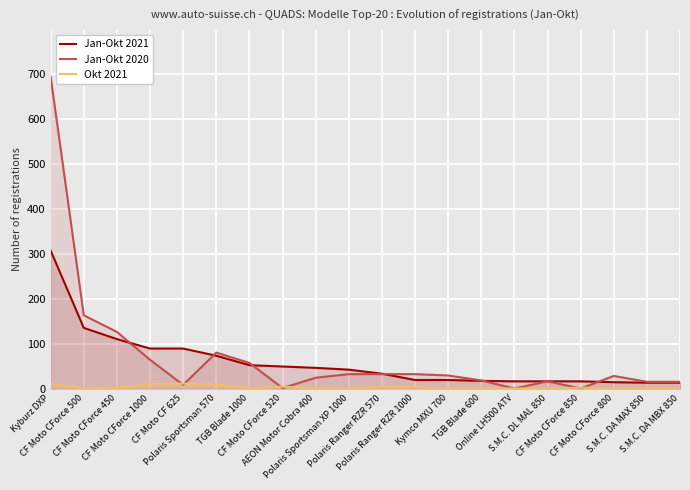

What is the difference between the Okt 2021 values at Polaris Ranger RZR 570 and Polaris Sportsman XP 1000?

2